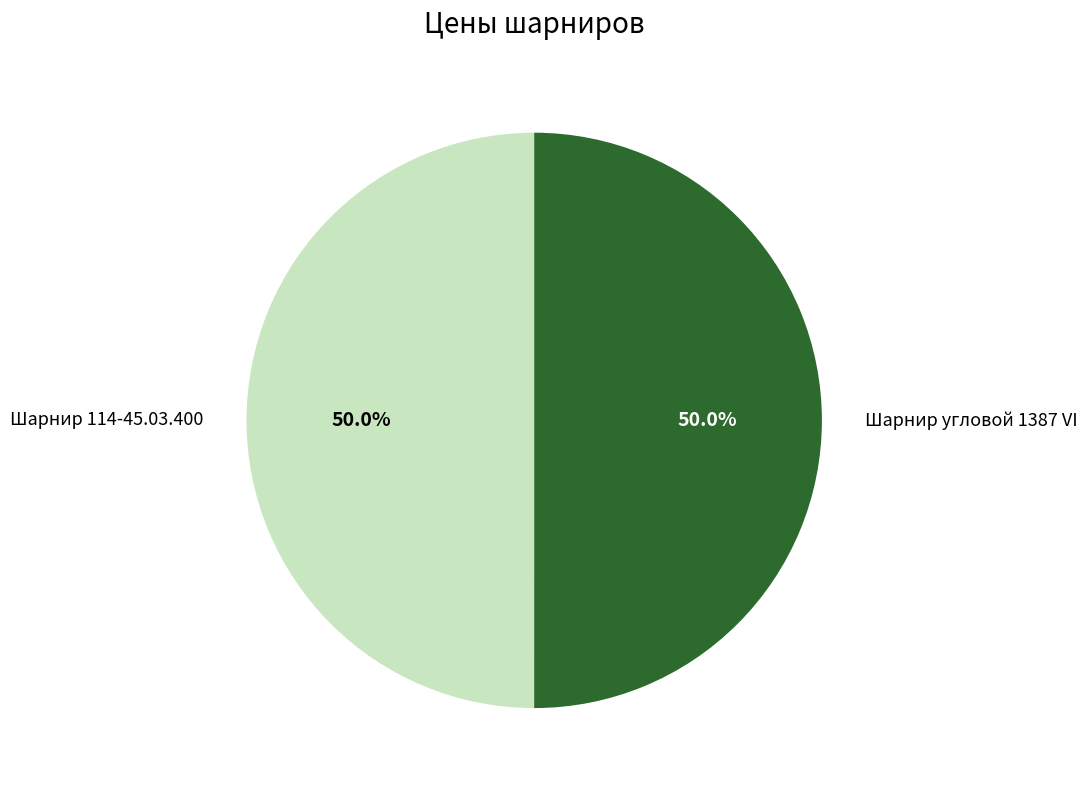

Which slice is the smallest?

Шарнир 114-45.03.400